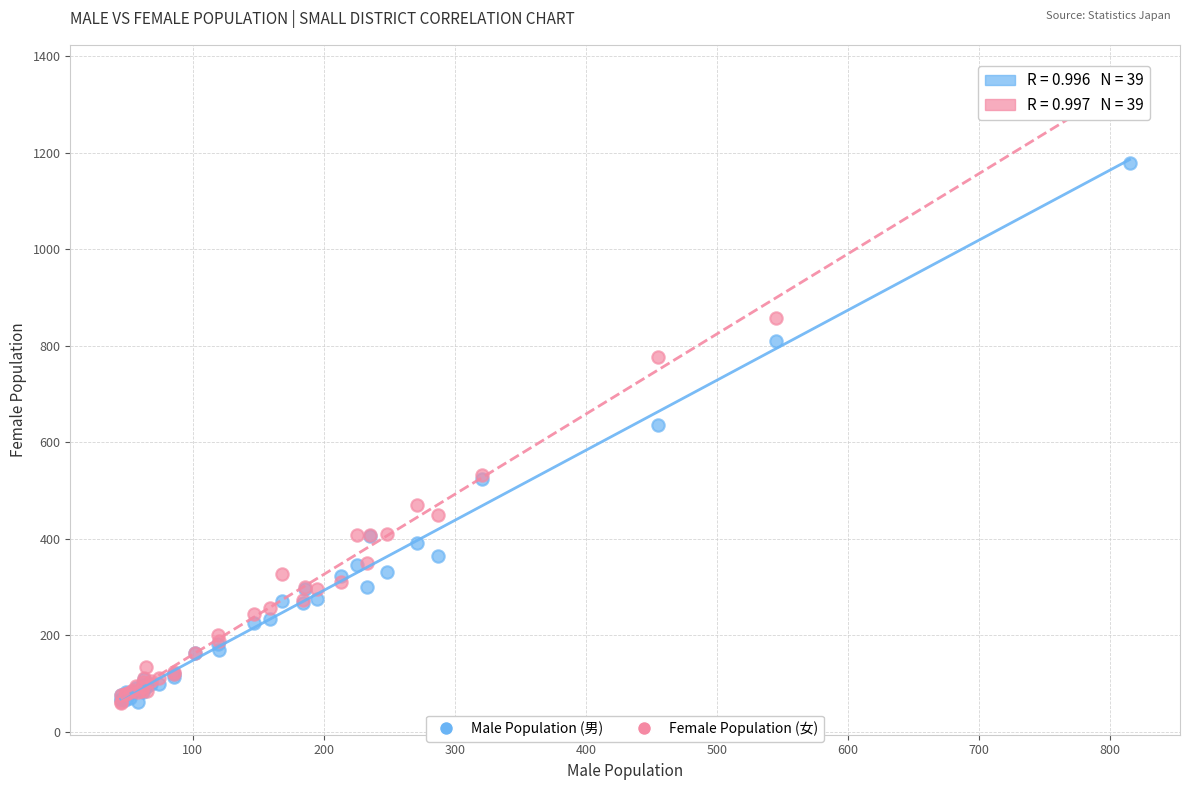

In the Male Population (男) series, what Y value is closest to 620?

636